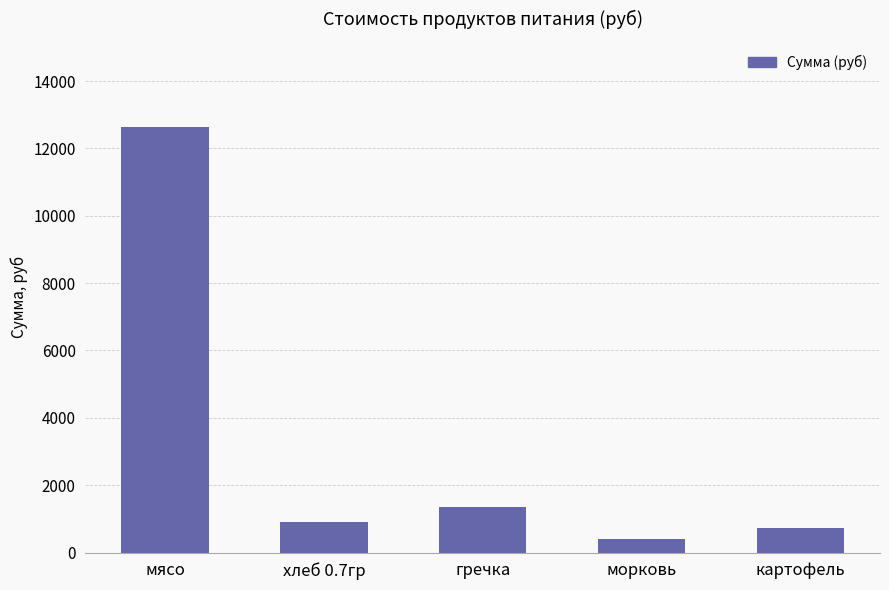

Which label corresponds to the largest value in the chart?

мясо